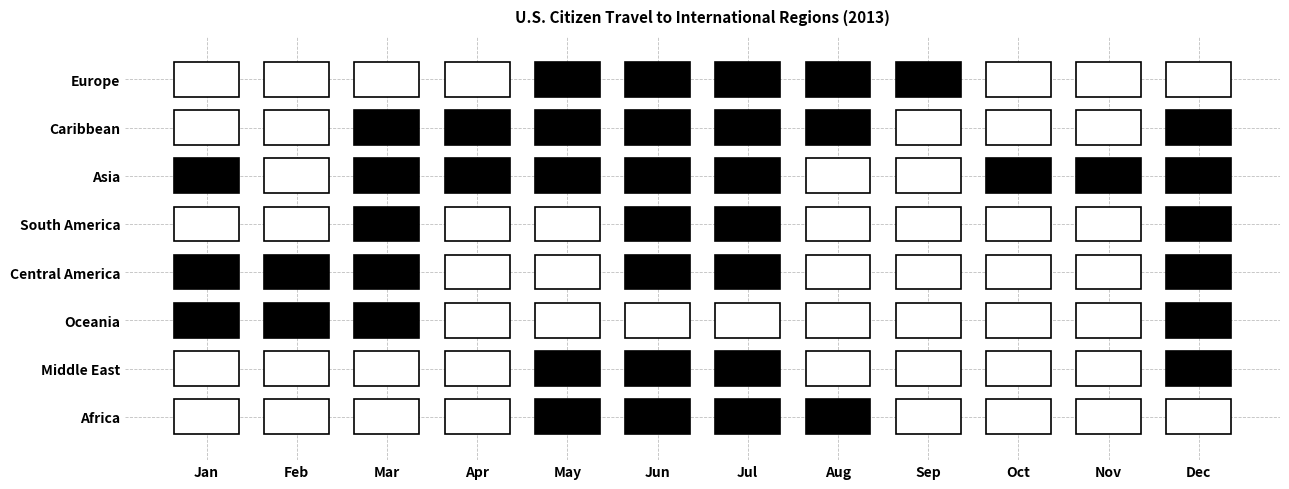

What is the highest value of the Oceania series?

65144